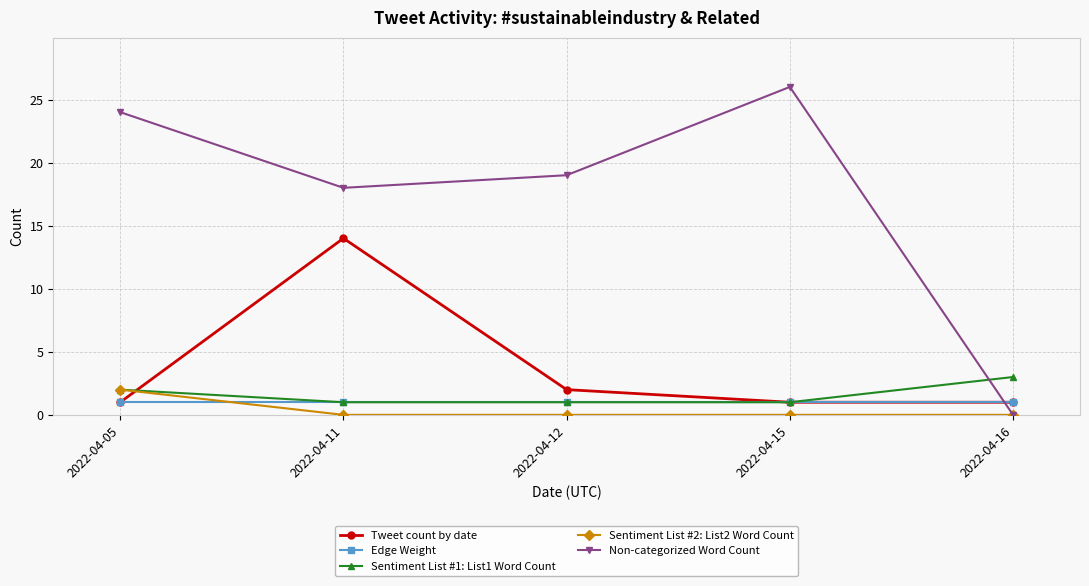

What is the sum of the Non-categorized Word Count values at 2022-04-11 and 2022-04-16?

18